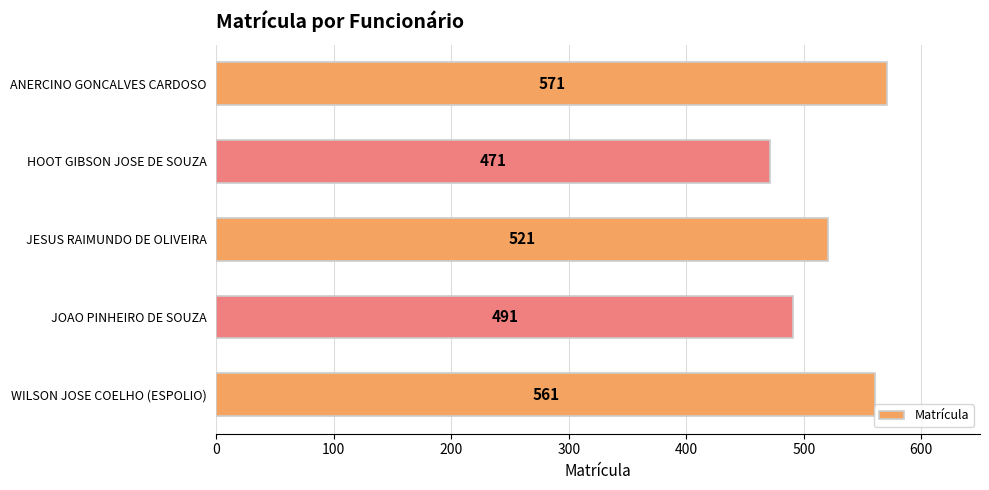

What is the sum of all values?

2615